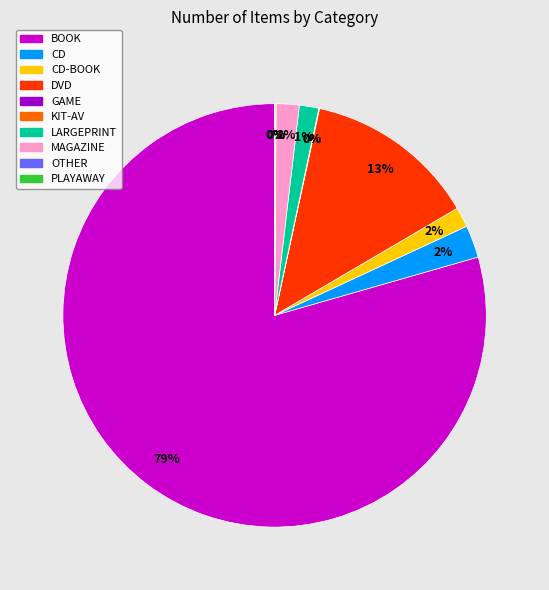

Is it true that BOOK is 92% of the pie?

False